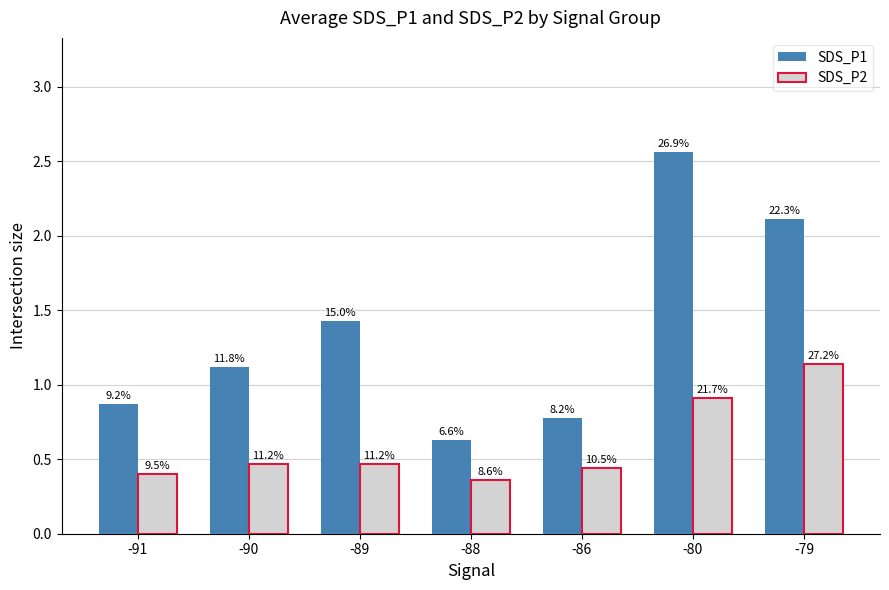

How many bars are there in each group?

2